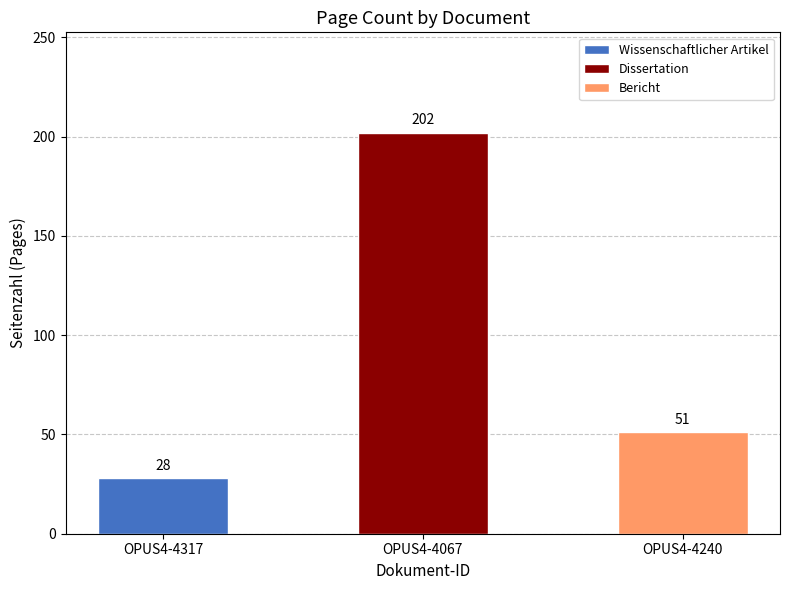

What is the greatest value displayed?

202